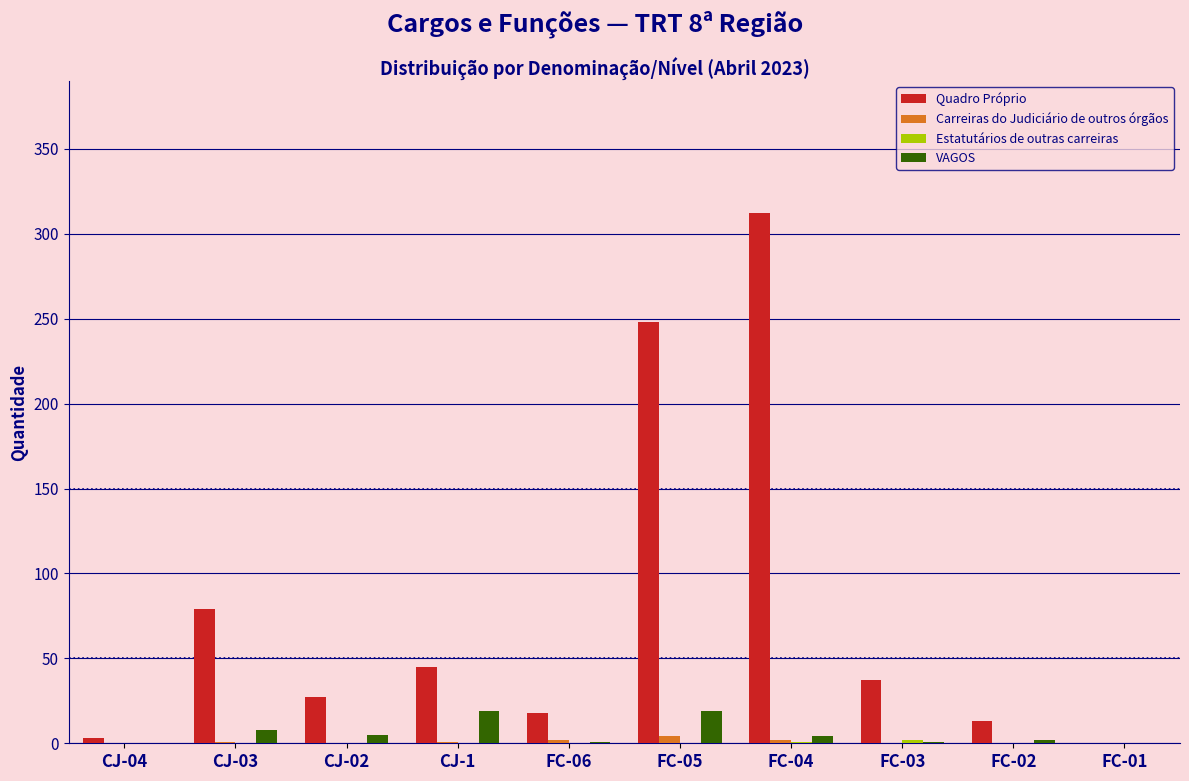

What is the sum of all Carreiras do Judiciário de outros órgãos values?

10